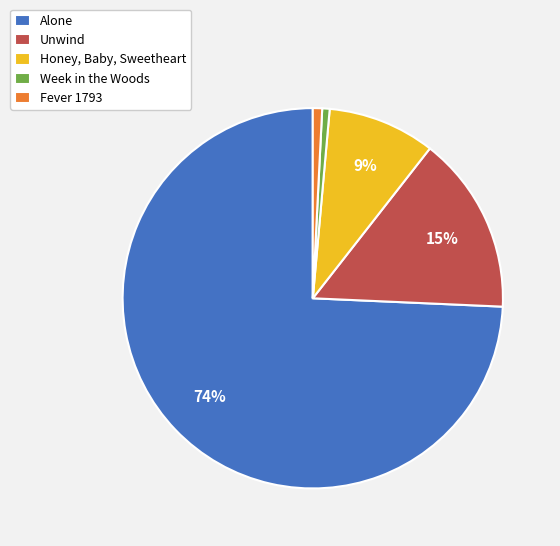

Which category has the biggest portion of the pie?

Alone